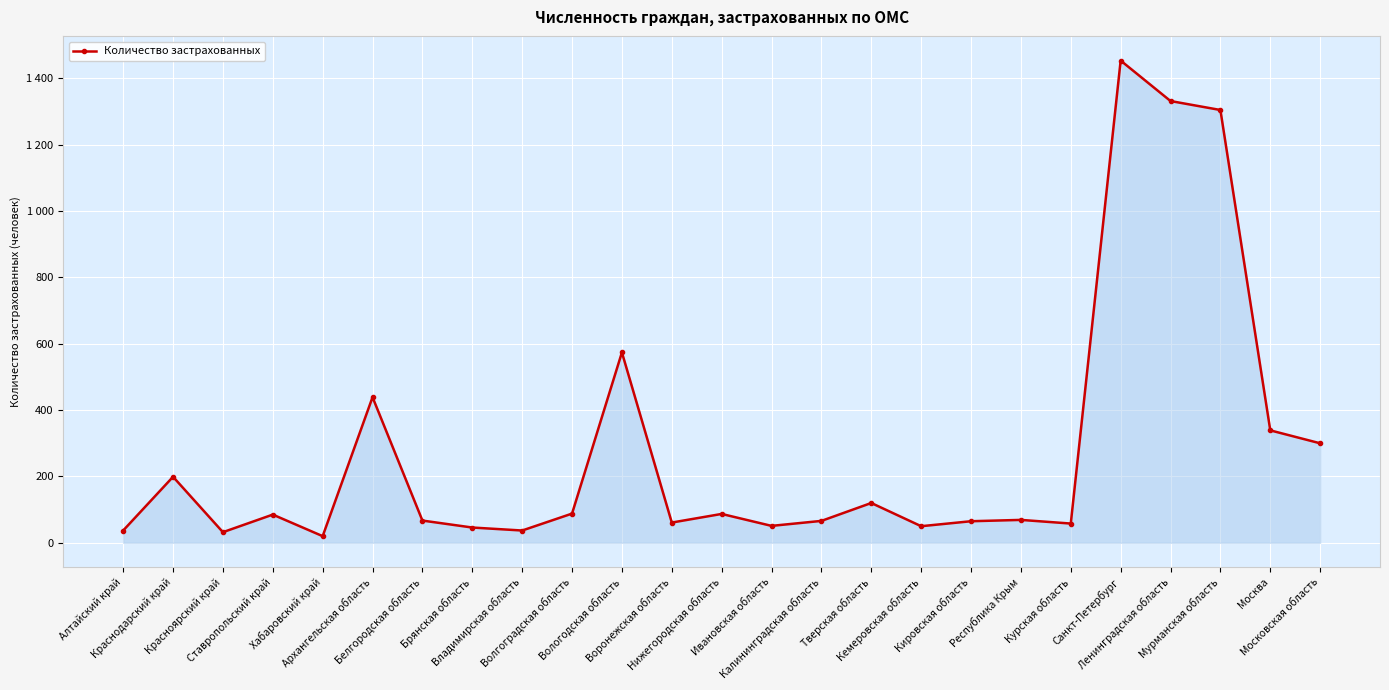

At which category does the data reach its first local valley?

Красноярский край